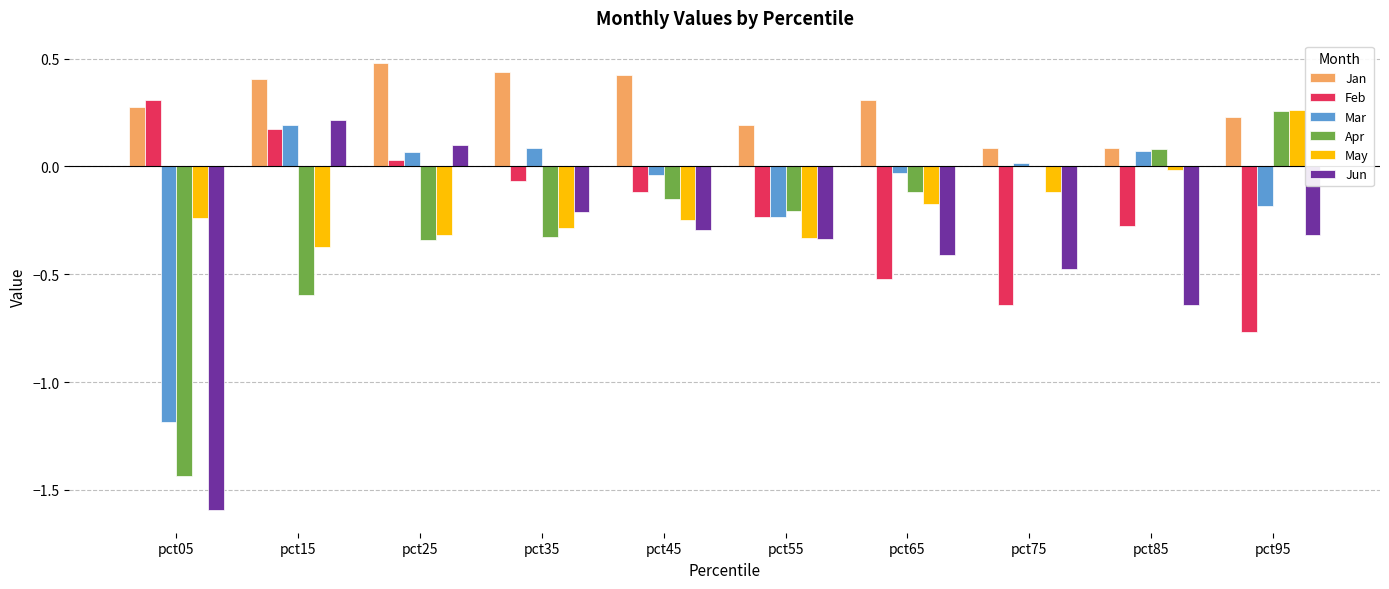

What is the sum of all May values?

-1.8